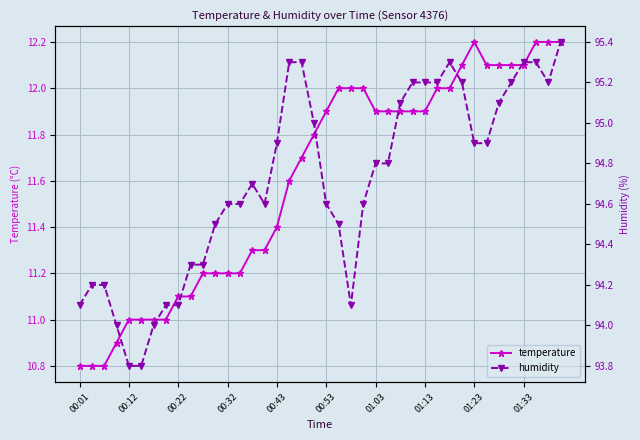

What is the minimum value for temperature?

10.8